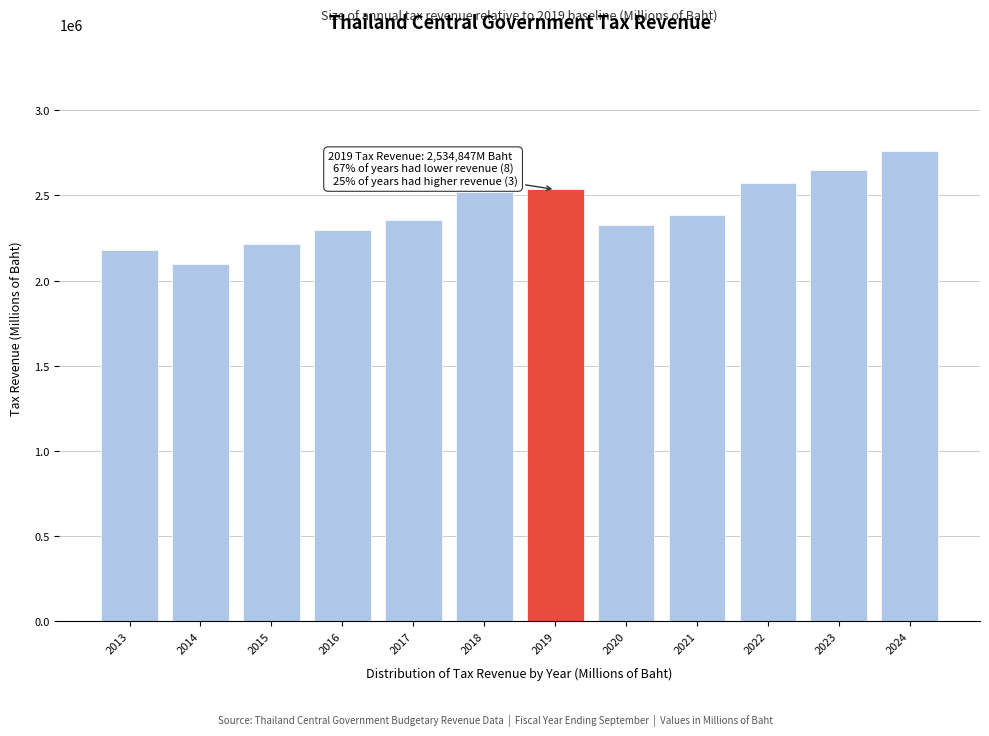

The value at 2023 is 537488.2. True or false?

False